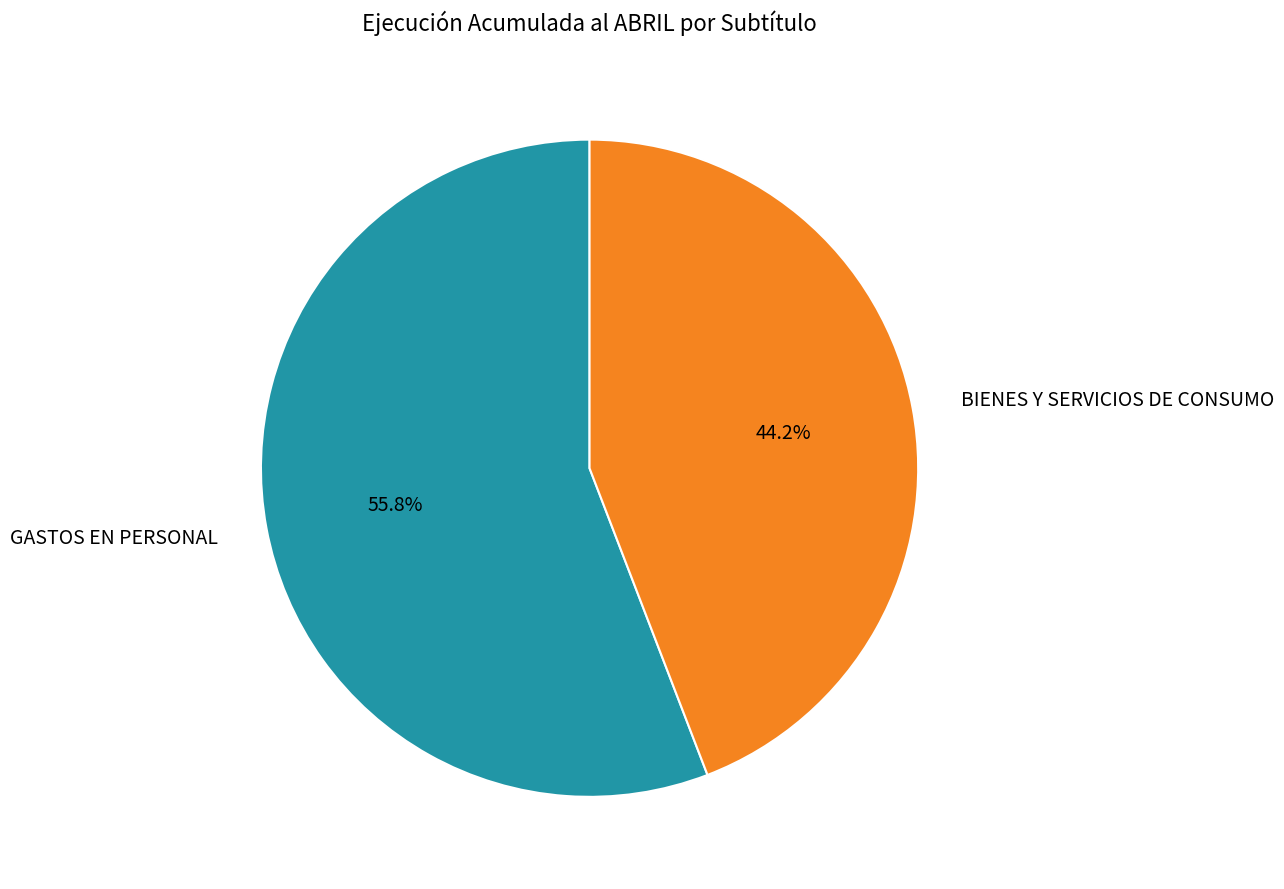

Does any single category account for the majority?

Yes